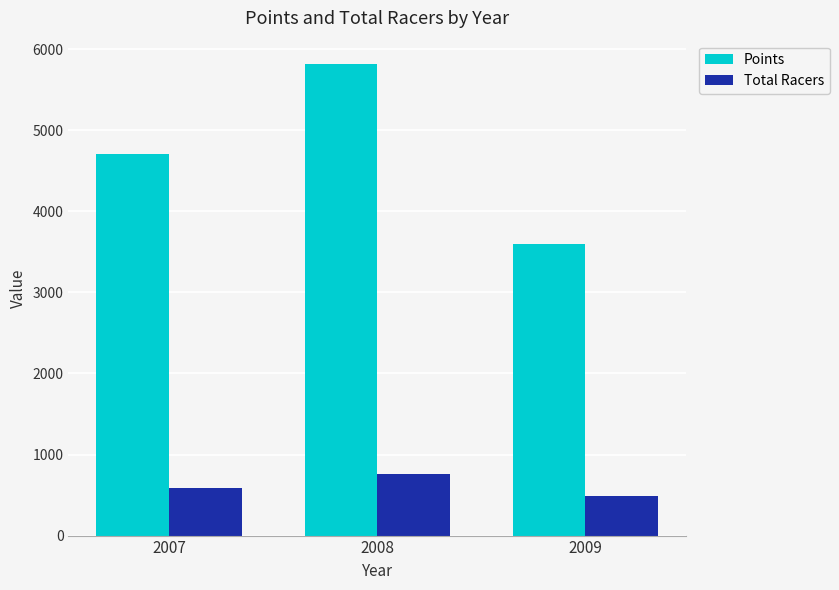

What is the value of the Points bar at the 2nd from the left?

5813.5